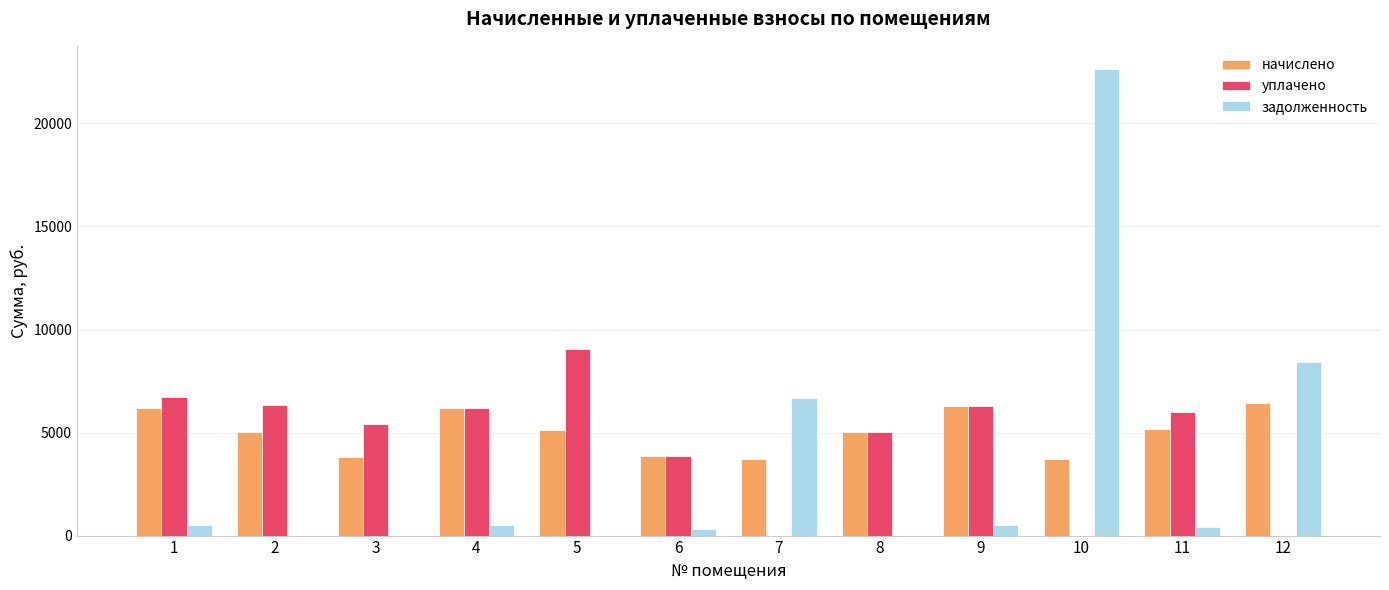

At which category is the sum across all series the highest?

10